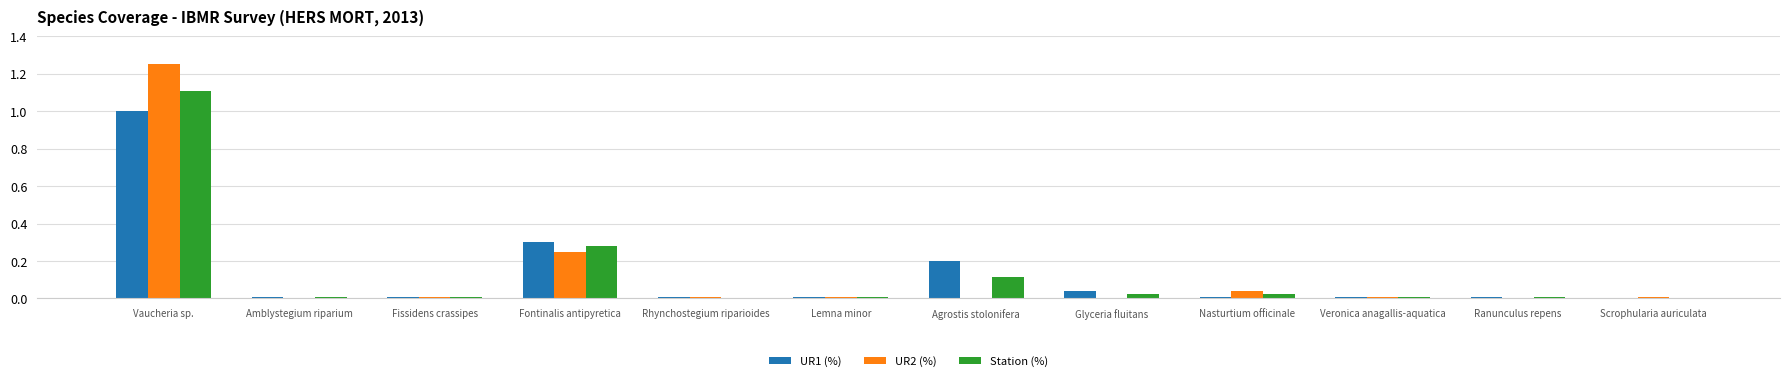

At which label does UR1 (%) reach its peak?

Vaucheria sp.